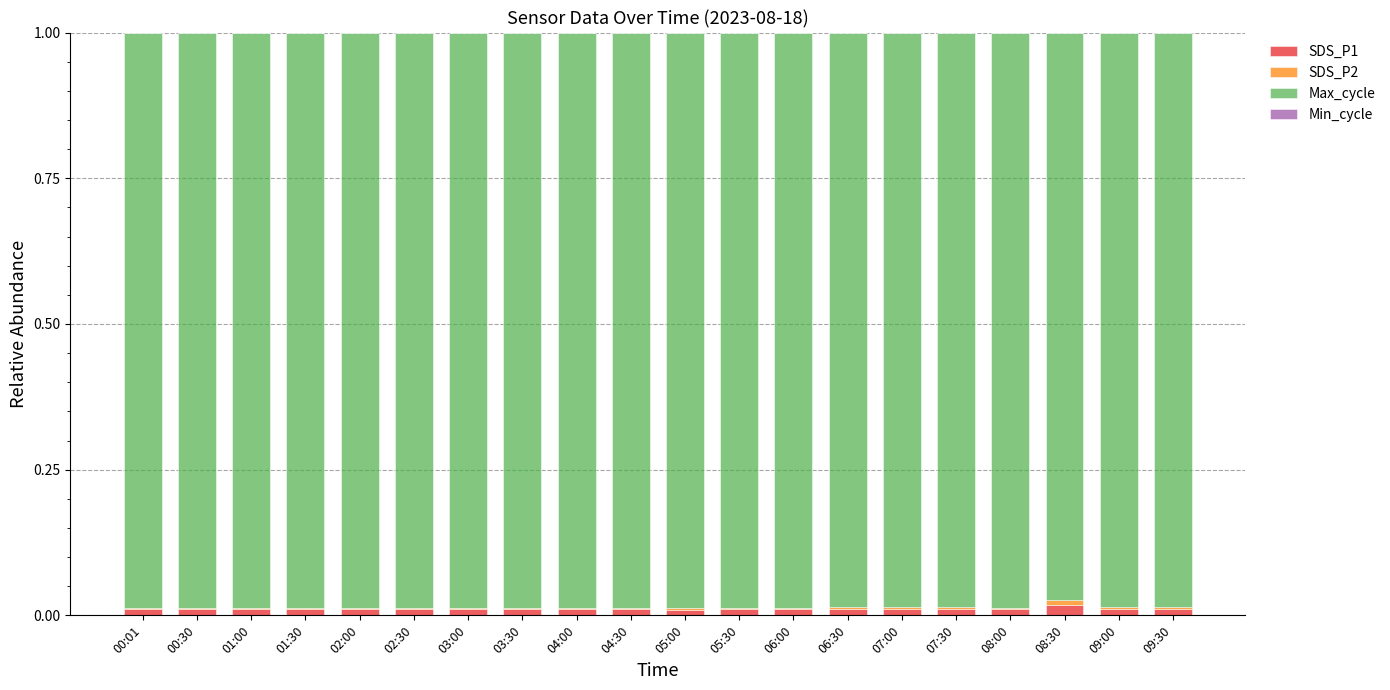

List the series in order of their peak value, lowest first.

Min_cycle, SDS_P2, SDS_P1, Max_cycle